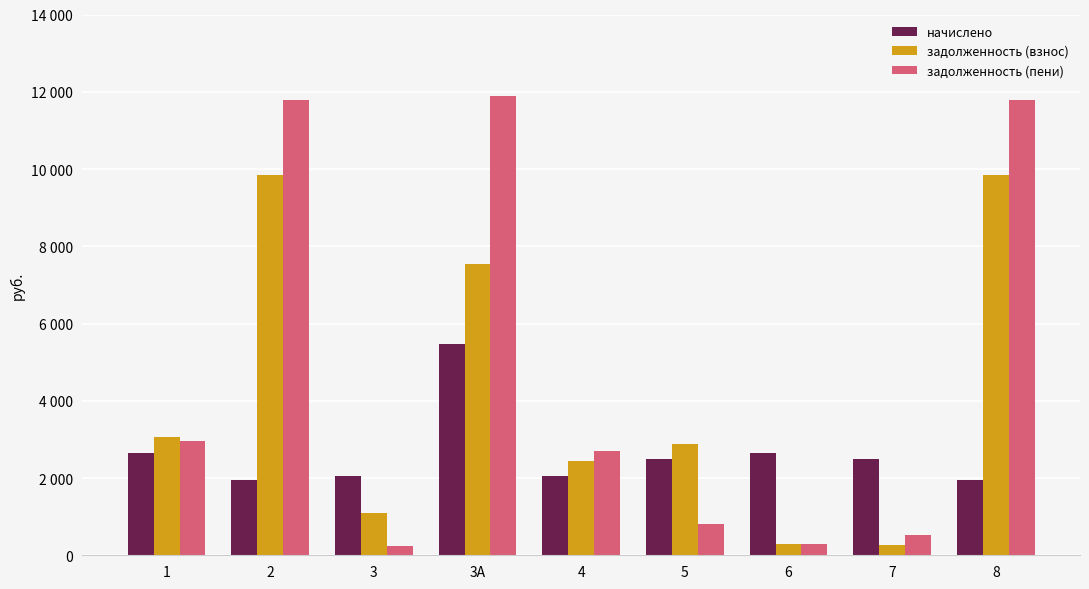

Which category has the lowest value in the задолженность (взнос) series?

7